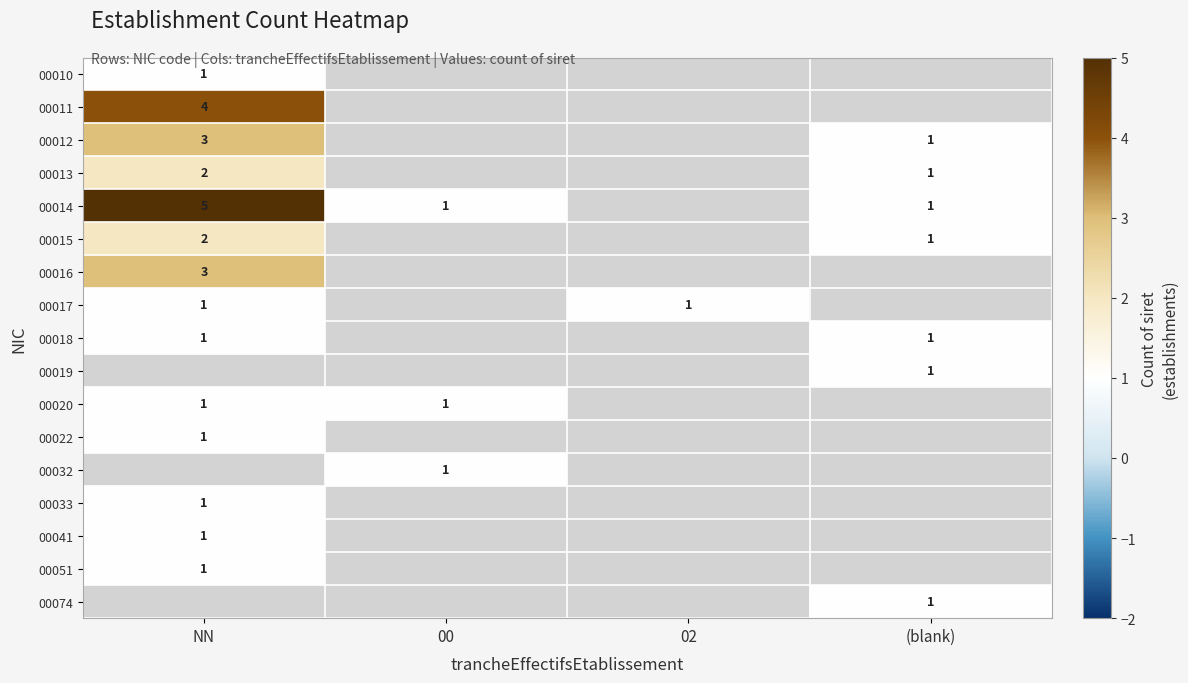

True or false: 00014 has a value of 1 at 00.

True